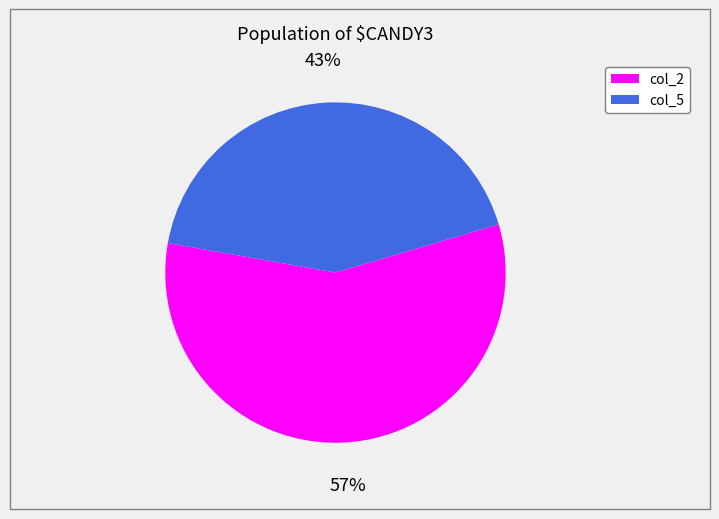

Combined, do col_5 and col_2 account for over 50%?

Yes